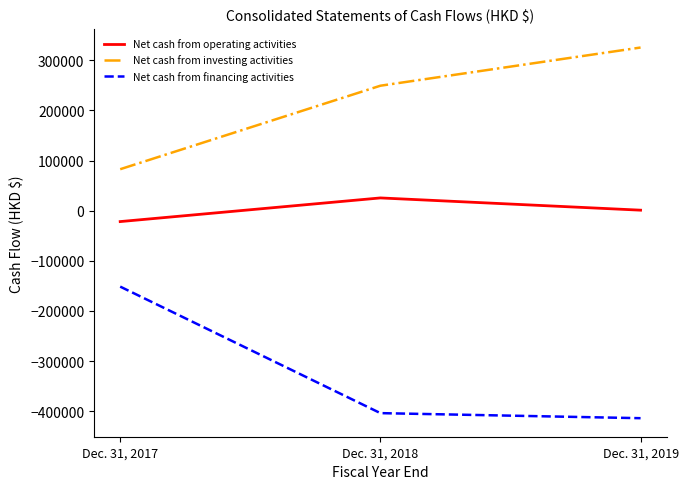

At Dec. 31, 2017, list the series in order from smallest to largest.

Net cash from financing activities, Net cash from operating activities, Net cash from investing activities